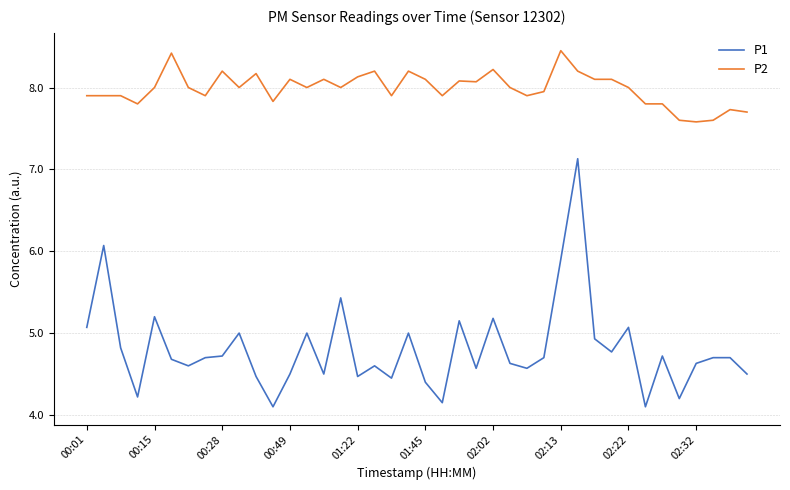

What is the difference between the maximum and minimum values in the P2 series?

0.9